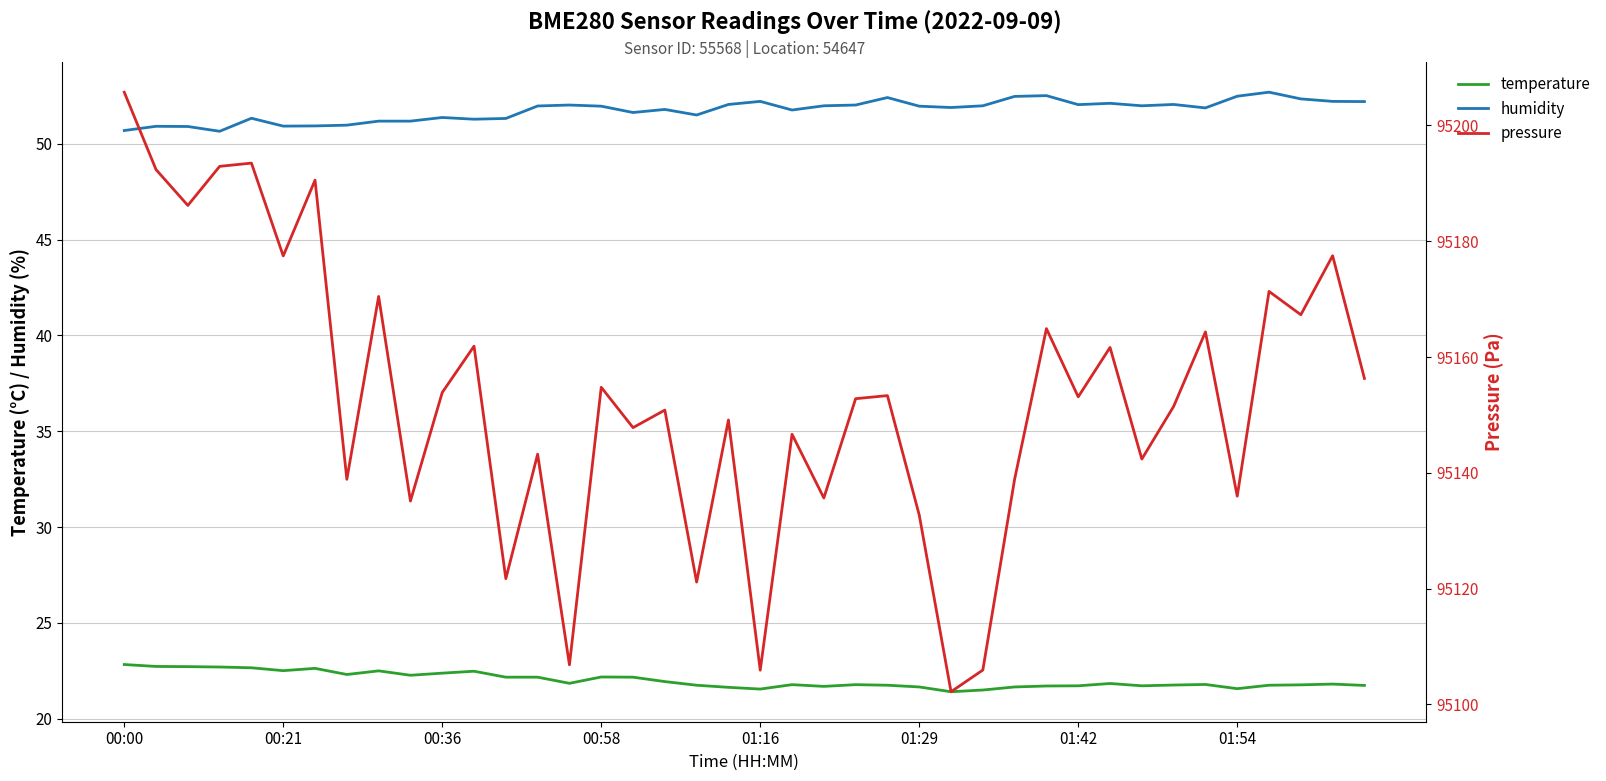

The value of pressure at 26 is 145982.4. True or false?

False